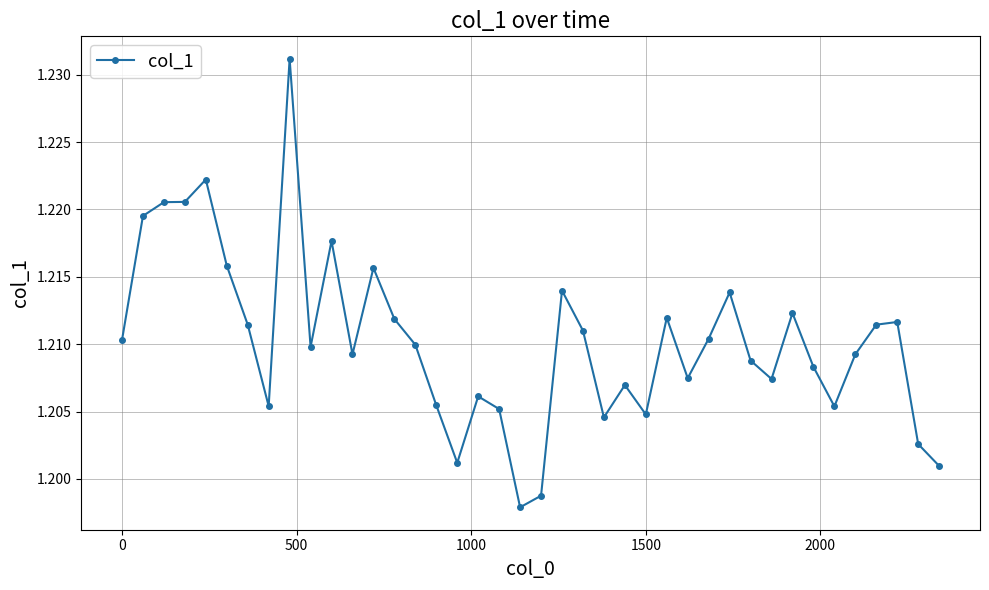

True or false: there are more than 1 points higher than both neighbors.

True